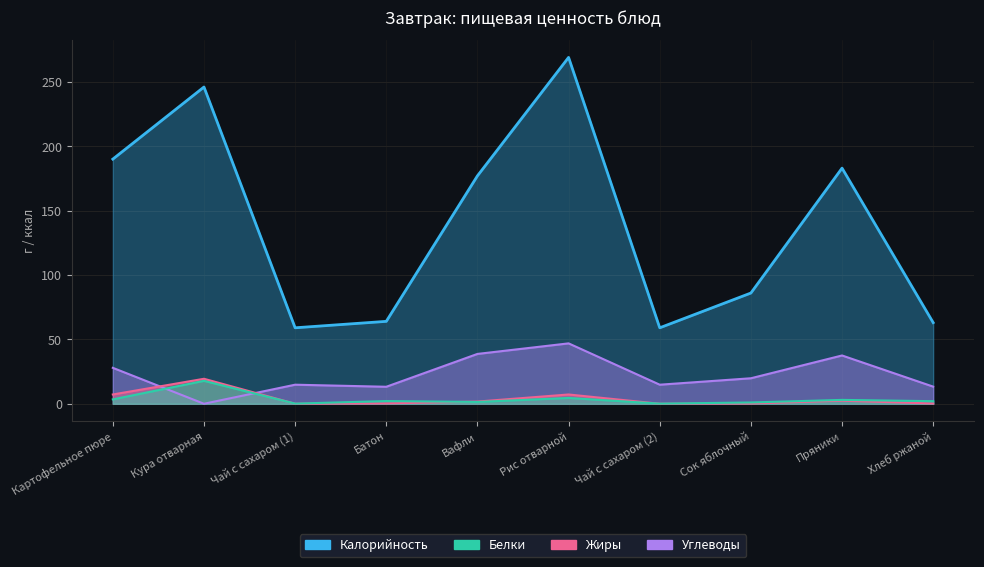

In Углеводы, how many points are higher than both neighbors (excluding endpoints)?

3